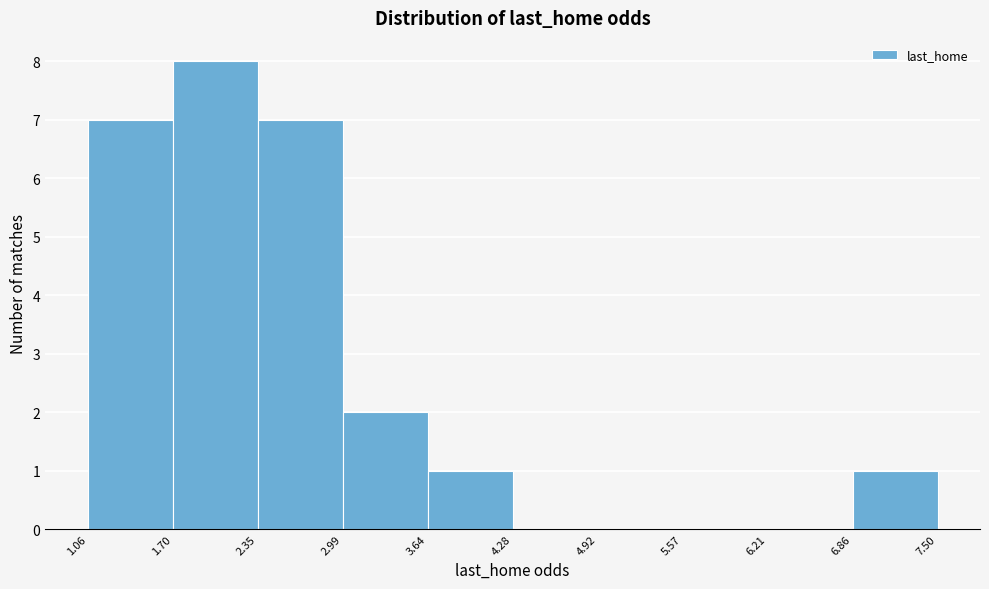

How tall is the bar that spans 1.06 to 1.70 on the x-axis? The values are not printed on the chart, so give them approximately, as read against the axis.

7